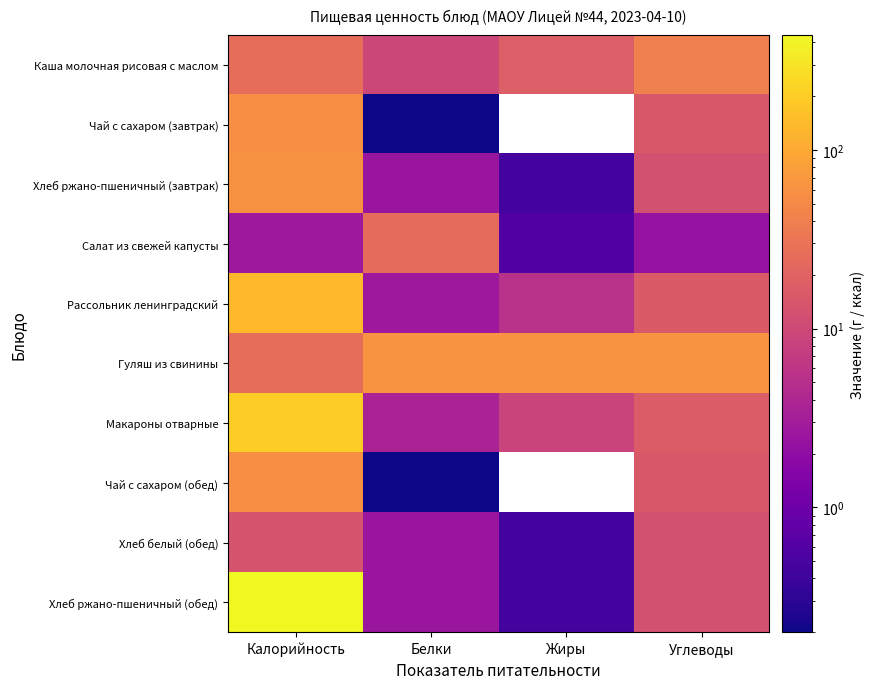

Which category has the lowest value across all series?

Белки